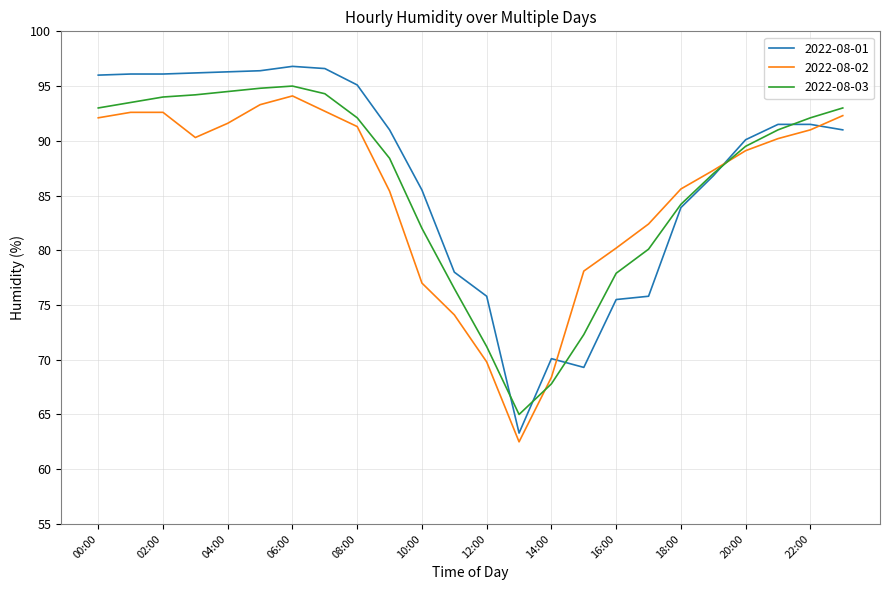

Does the chart have visible grid lines?

Yes